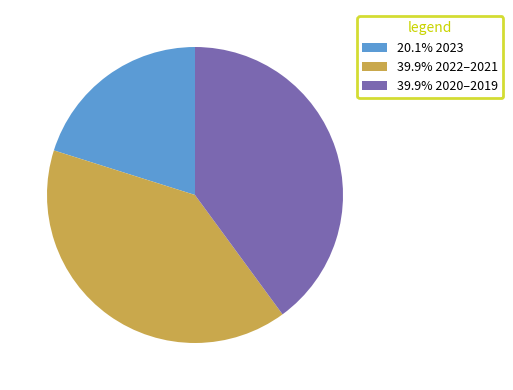

What is the ratio of the value at 39.9% 2020–2019 to the value at 39.9% 2022–2021?

1.0